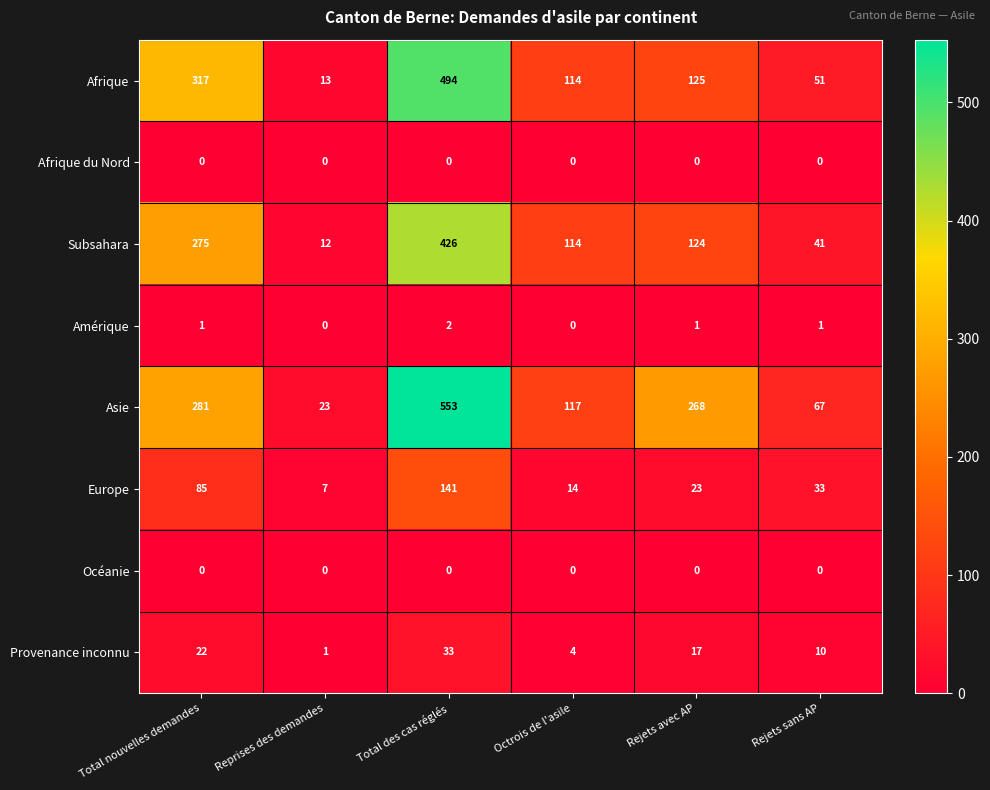

What is the total value across all series at Reprises des demandes?

56